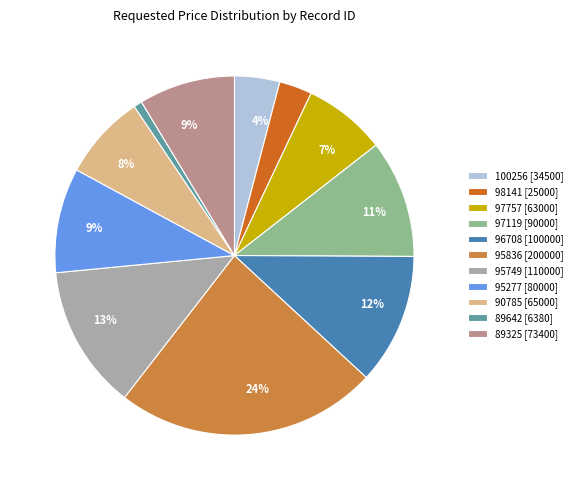

Is there any slice that represents more than half of the pie?

No